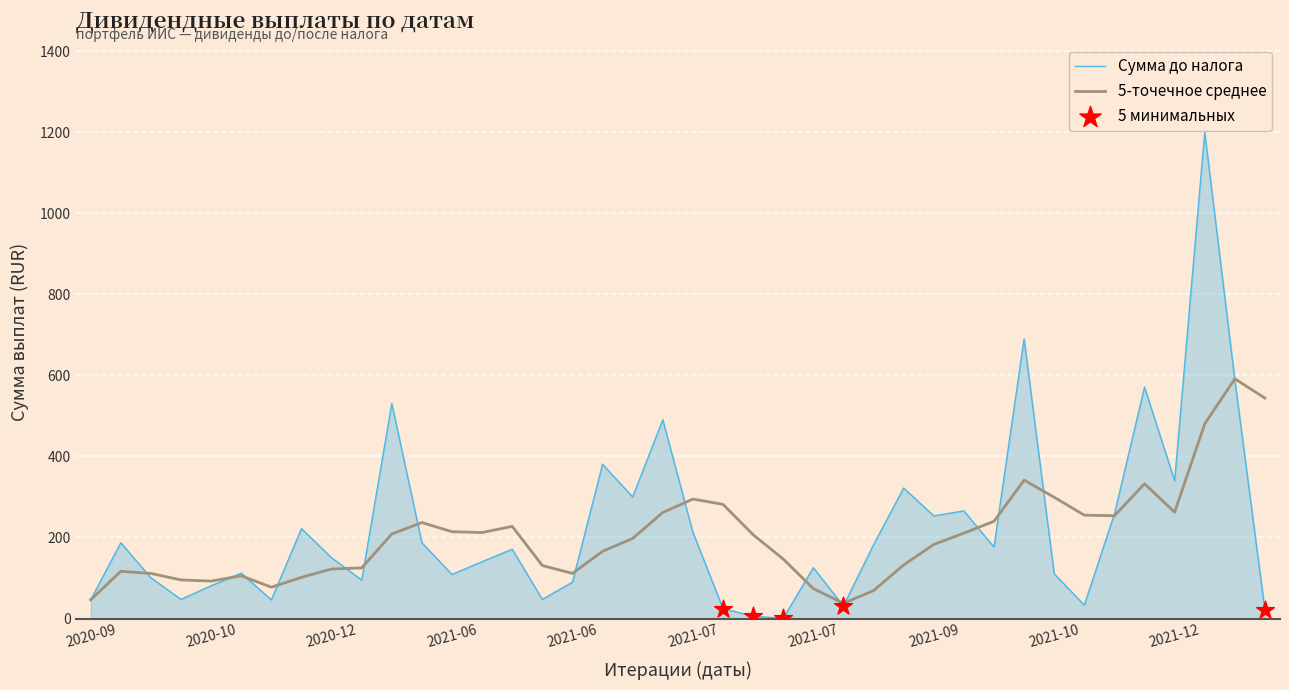

Which series has the largest range (max minus min)?

Сумма до налога